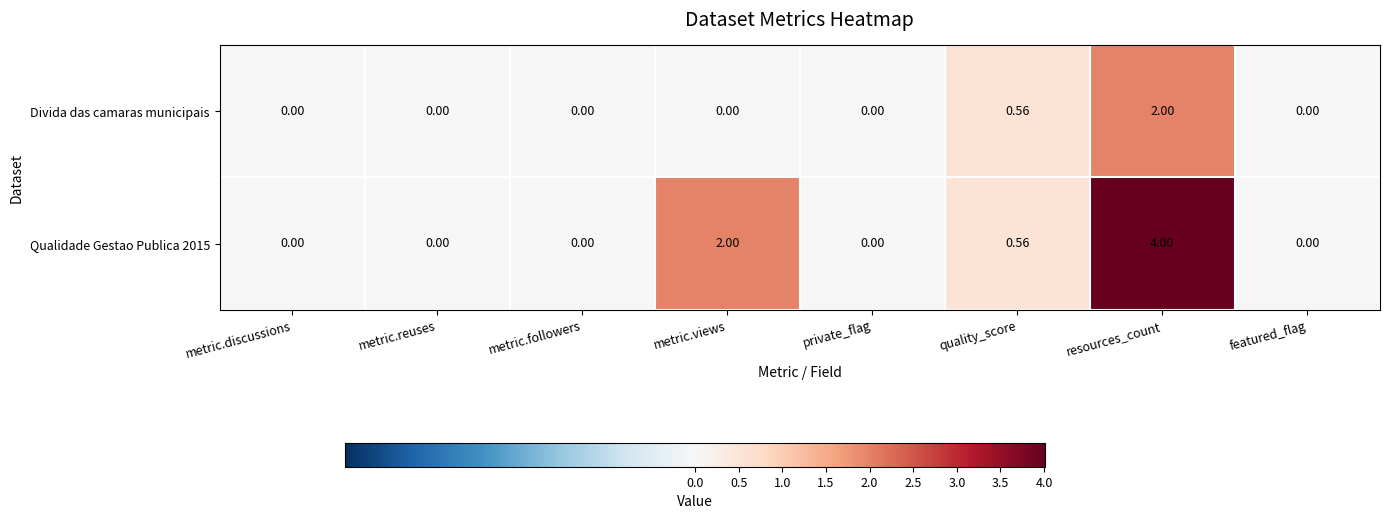

Which series has the widest spread of values?

Qualidade Gestao Publica 2015